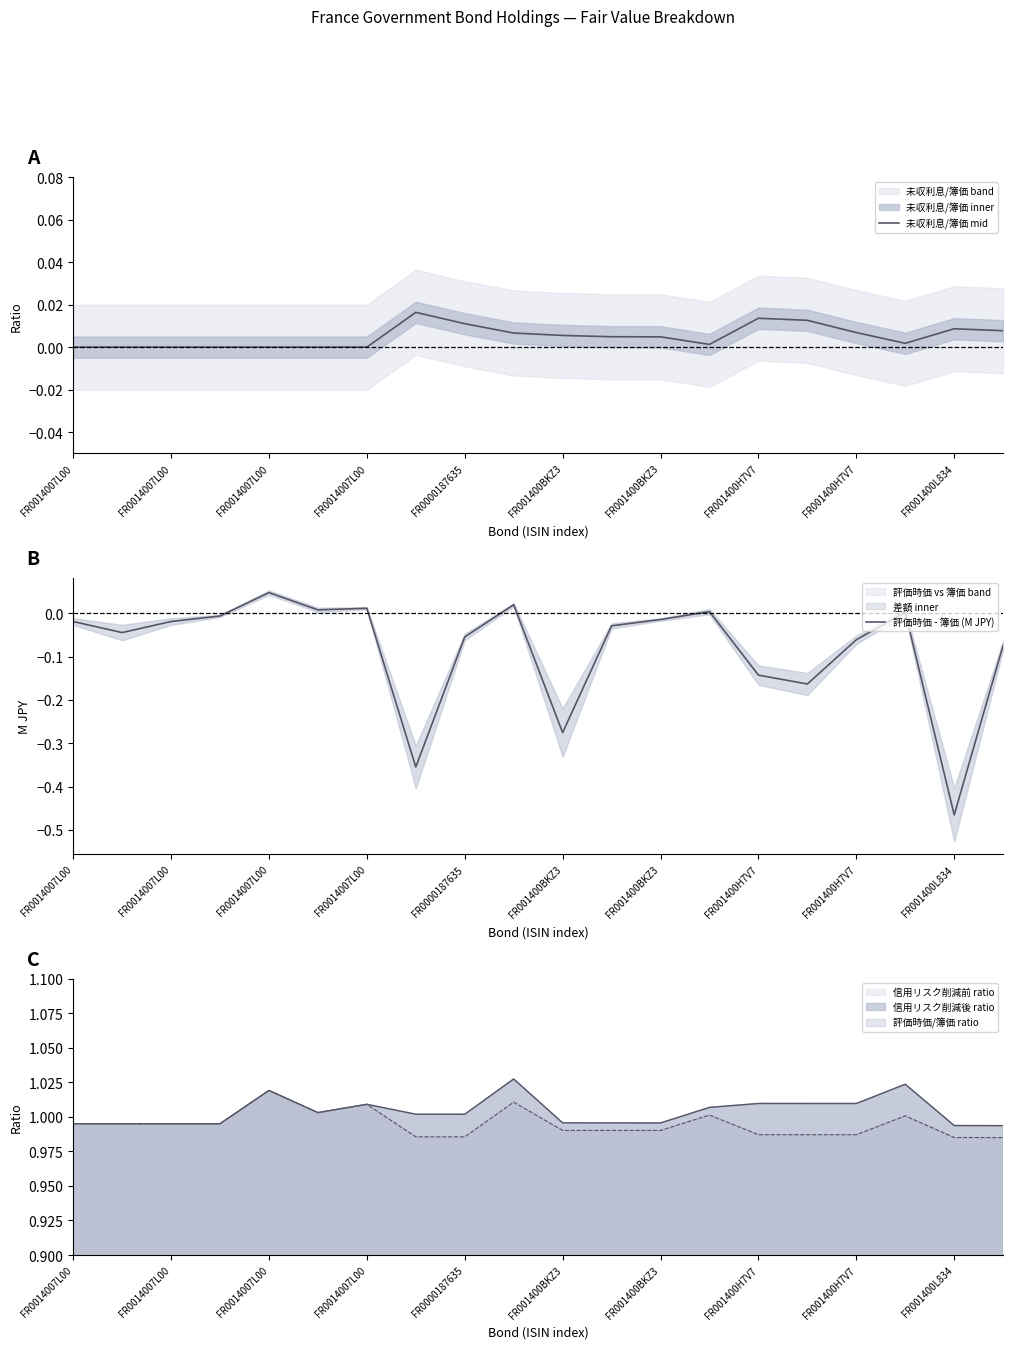

Is it true that 評価時価 - 簿価 (M JPY) equals -0.4 at FR001400BKZ3?

False